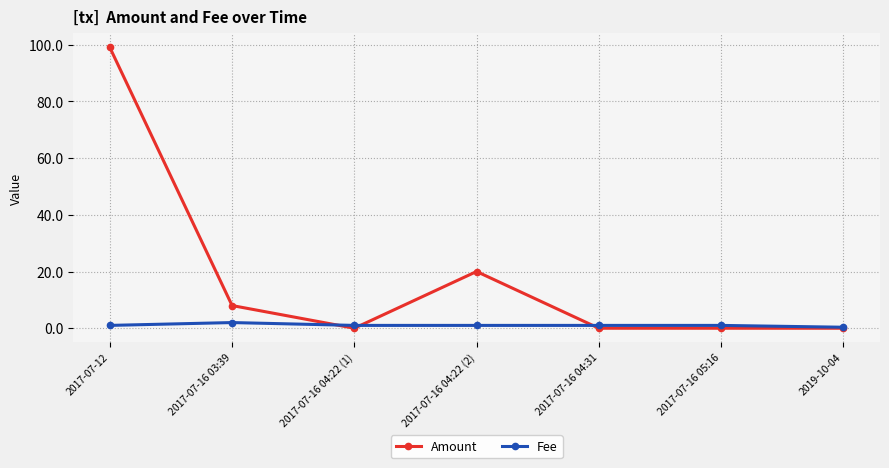

How many categories are shown in the chart?

7